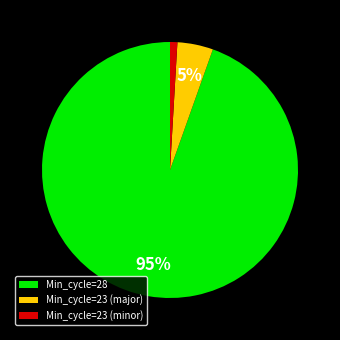

What is the largest slice in the pie chart?

Min_cycle=28